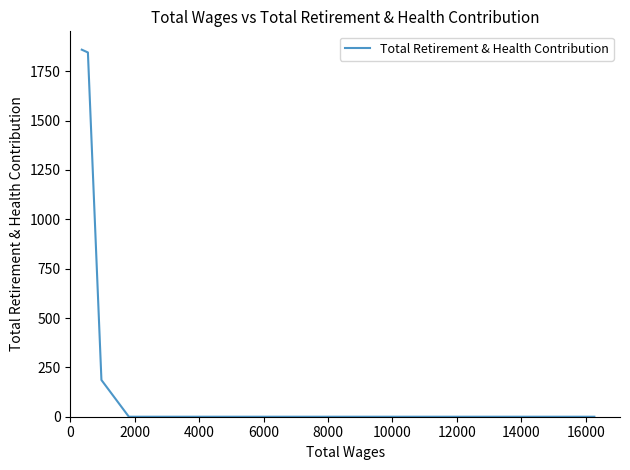

What is the sum of all values?

3890